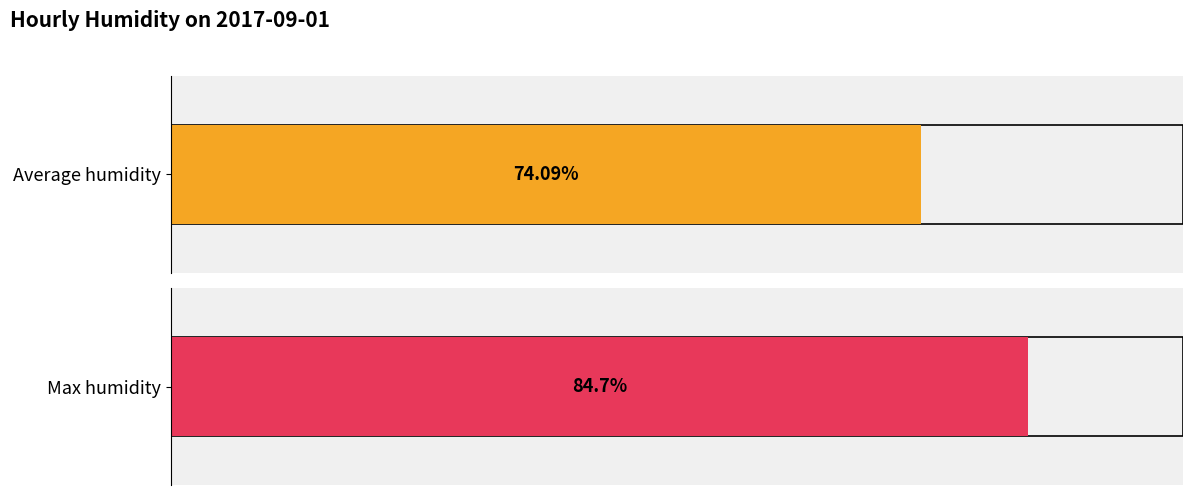

Does the chart contain stacked bars?

No